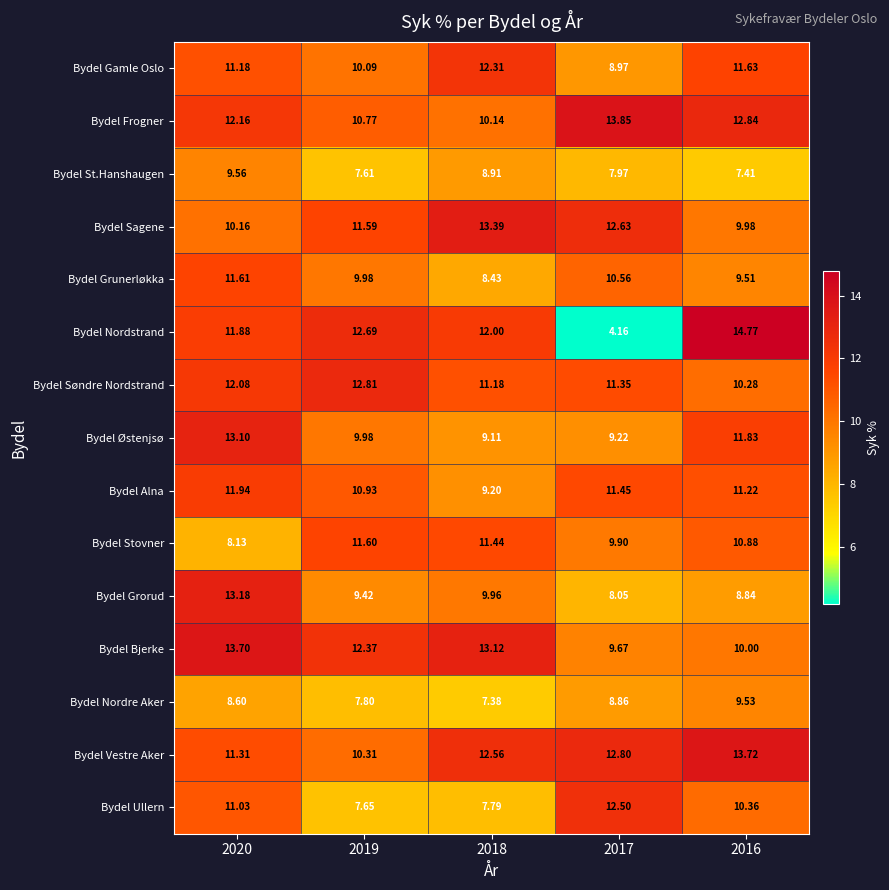

Between 2018 and 2017, which series saw the biggest shift?

Bydel Nordstrand